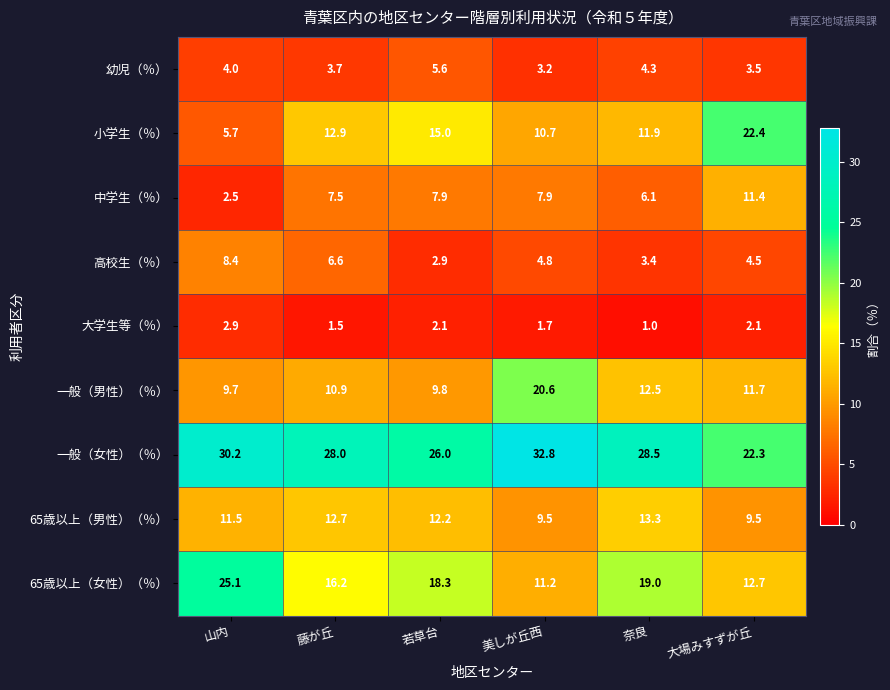

What is the total value across all series at 山内?

100.0